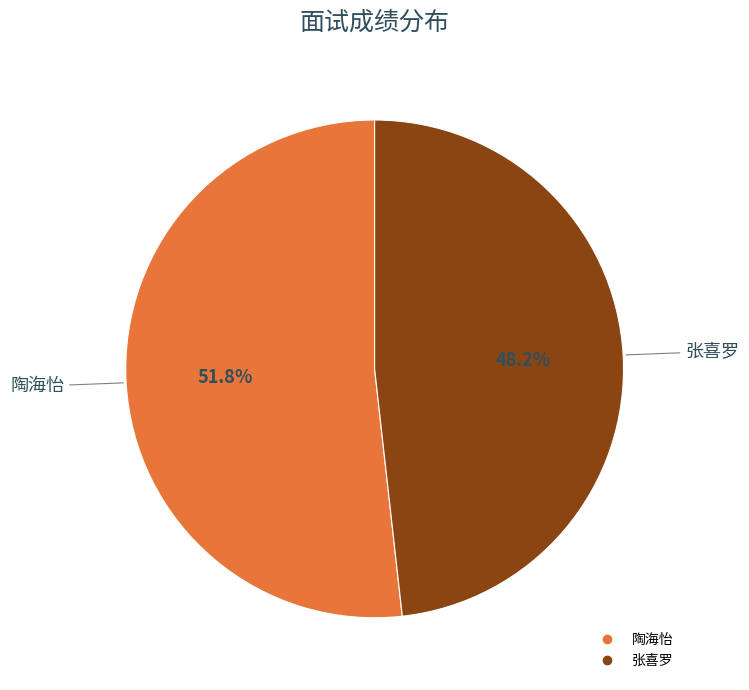

Combined, what portion of the pie is 张喜罗 and 陶海怡?

100.0%